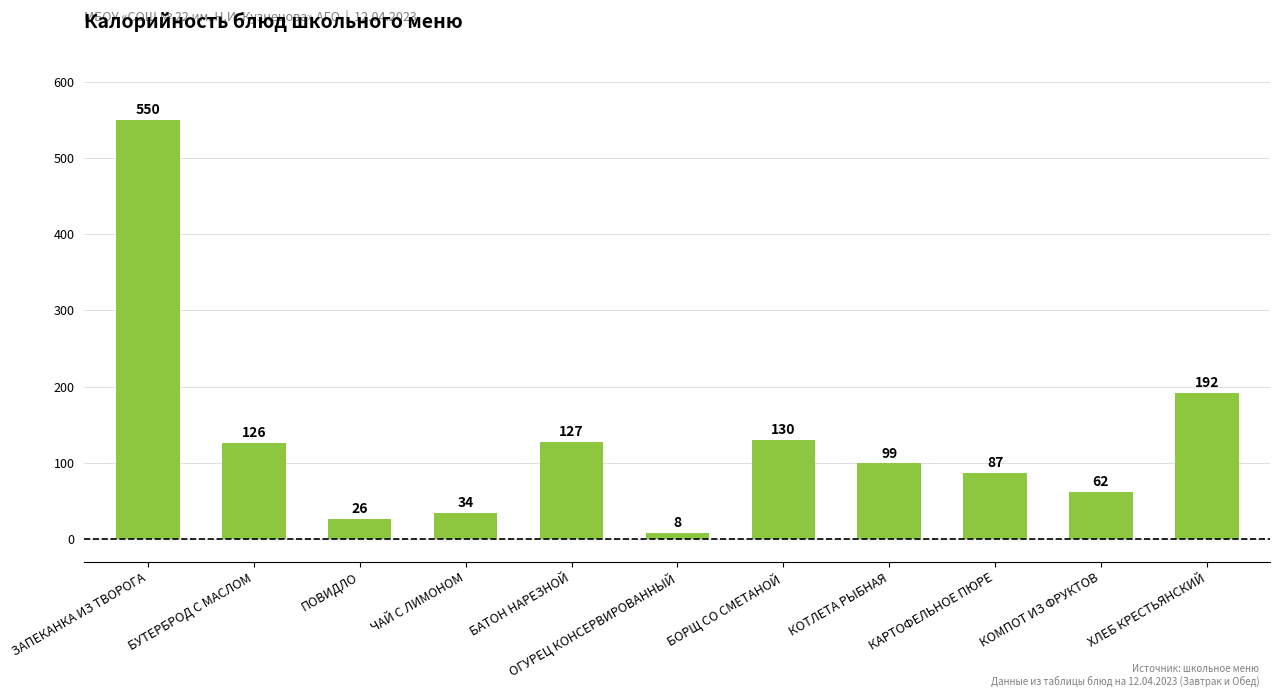

The chart shows a value of 195 at БАТОН НАРЕЗНОЙ. True or false?

False